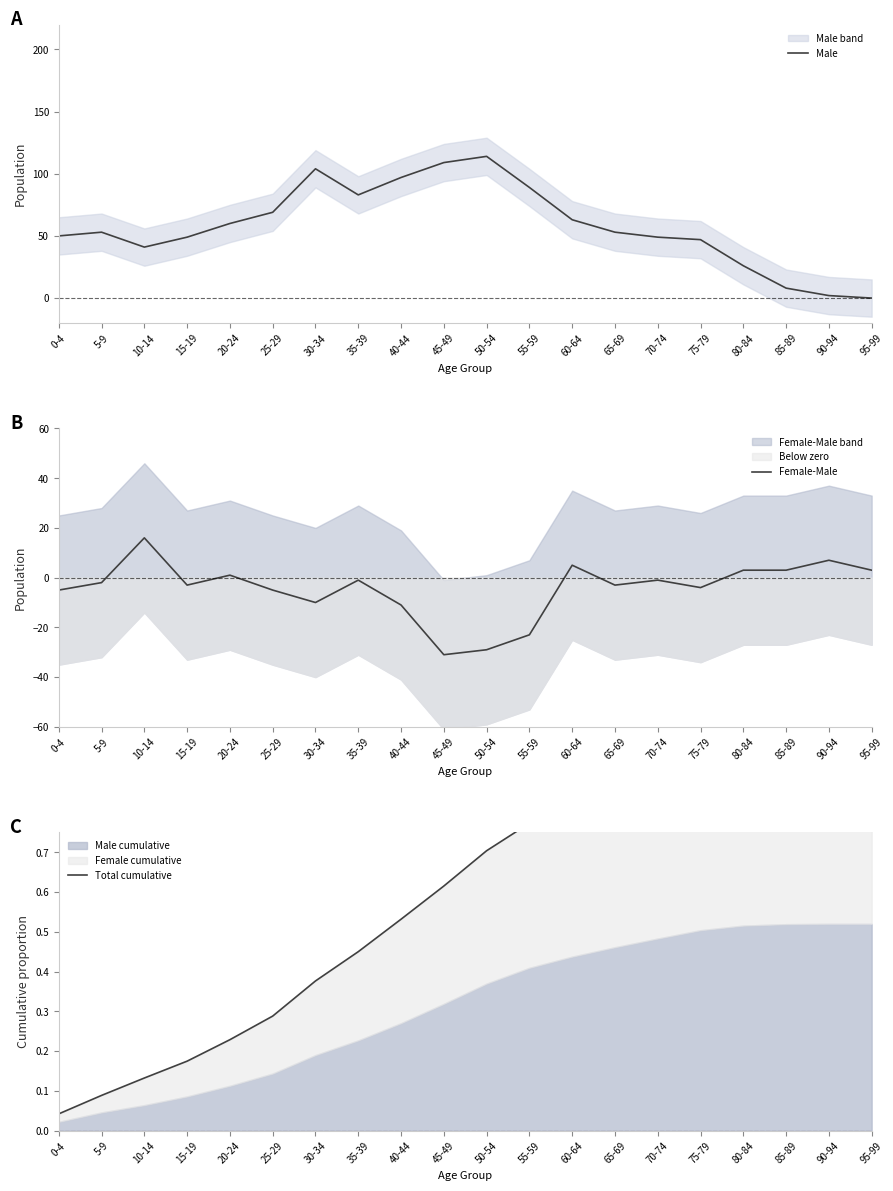

Where does the Female-Male series first go above -2?

10-14